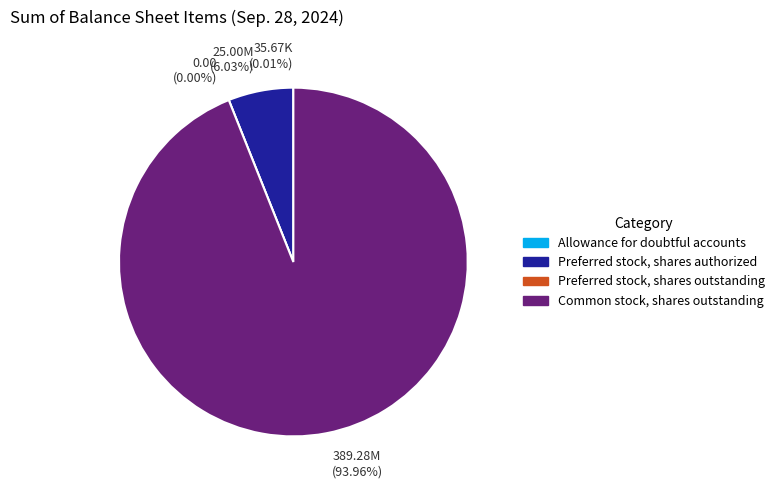

Between Common stock, shares outstanding and Allowance for doubtful accounts, which is larger?

Common stock, shares outstanding